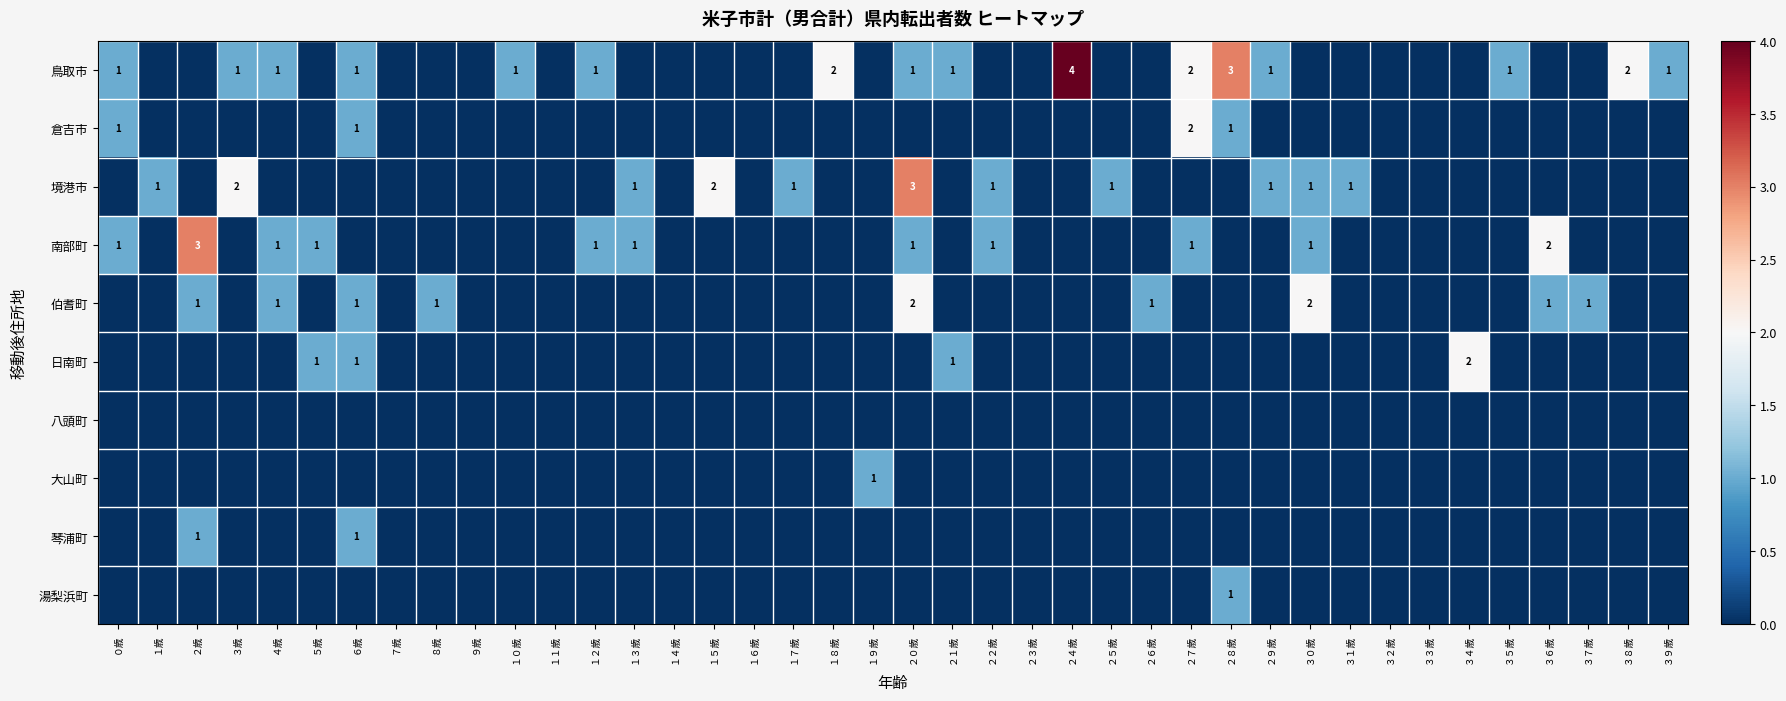

True or false: 鳥取市 has a value of 2 at ３５歳.

False